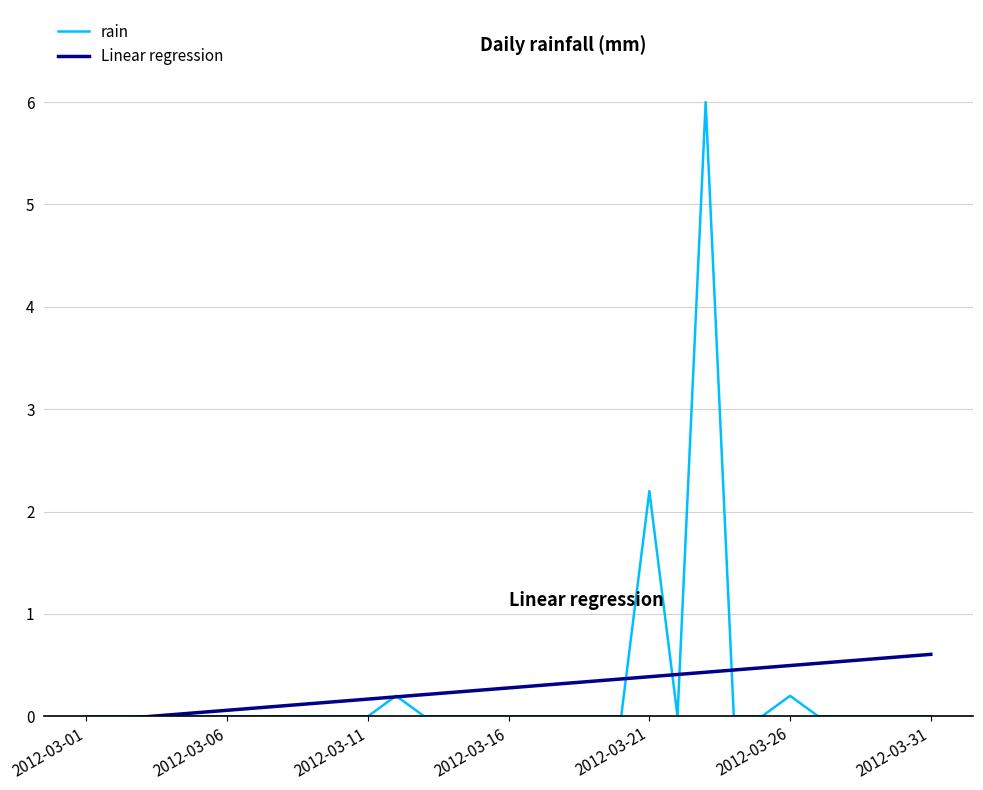

Which series has the widest spread of values?

rain